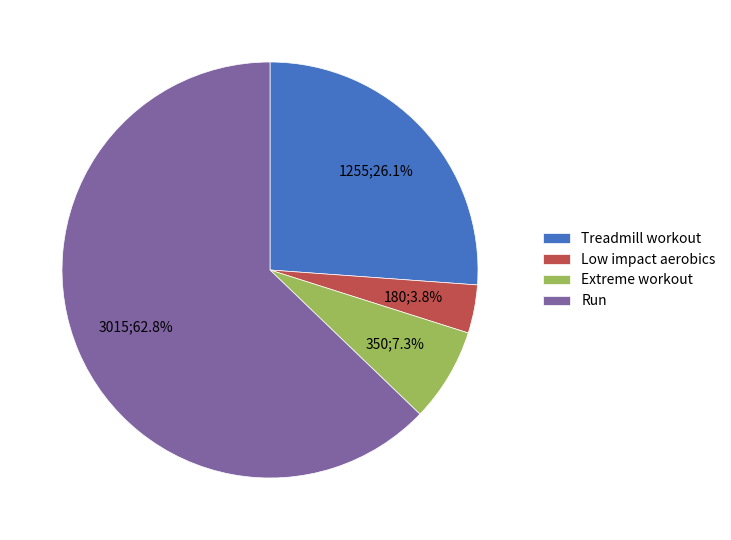

Which slice is the largest?

Run